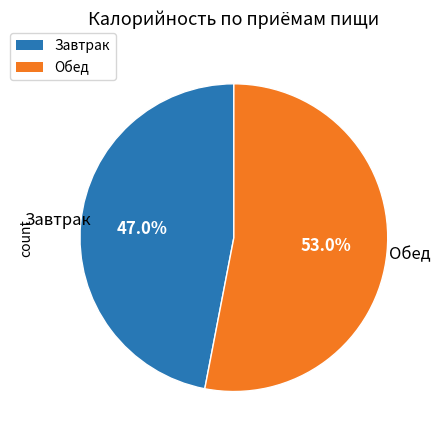

Count the number of slices in the pie.

2